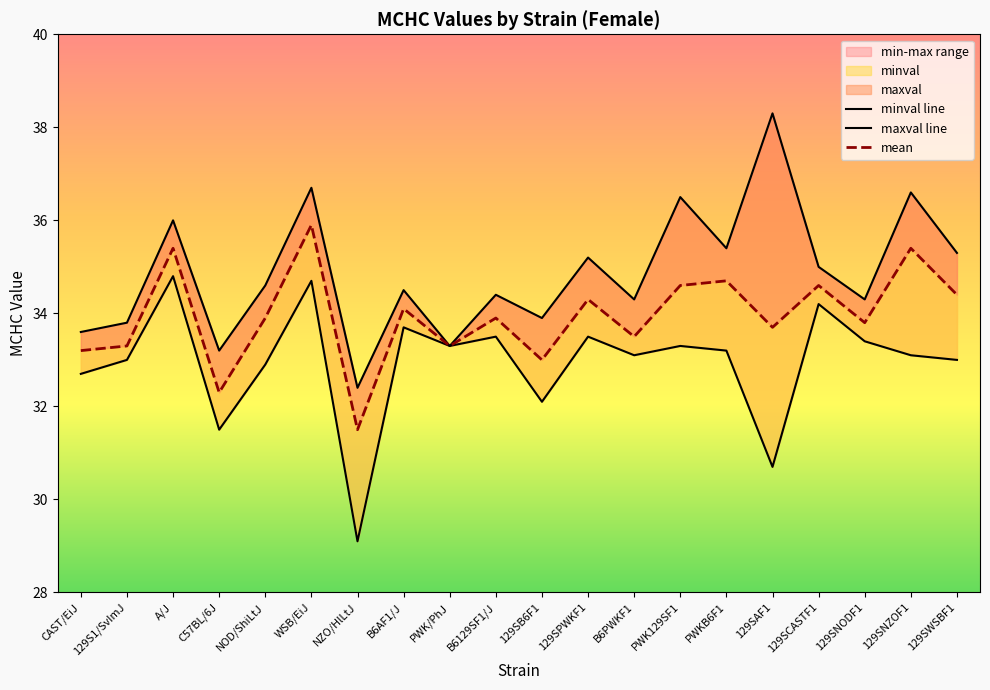

Where is minval line nearest to the value 31?

129SAF1